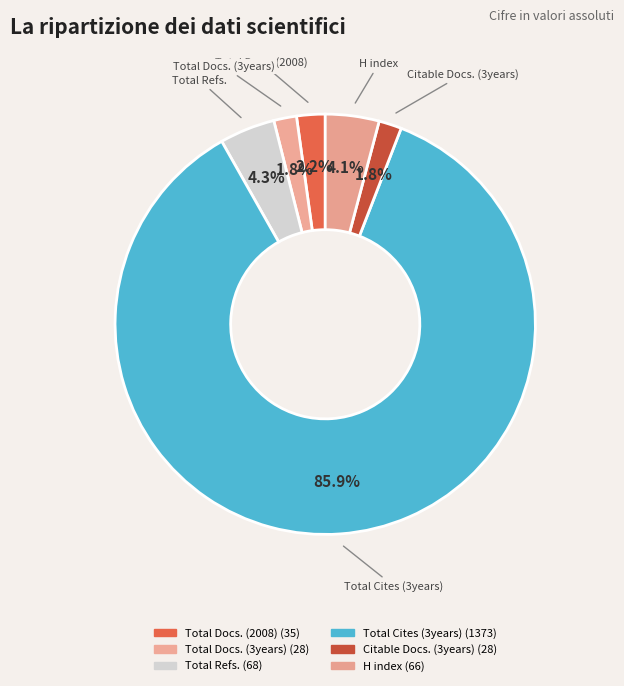

Which has a higher value, H index or Total Docs. (2008)?

H index